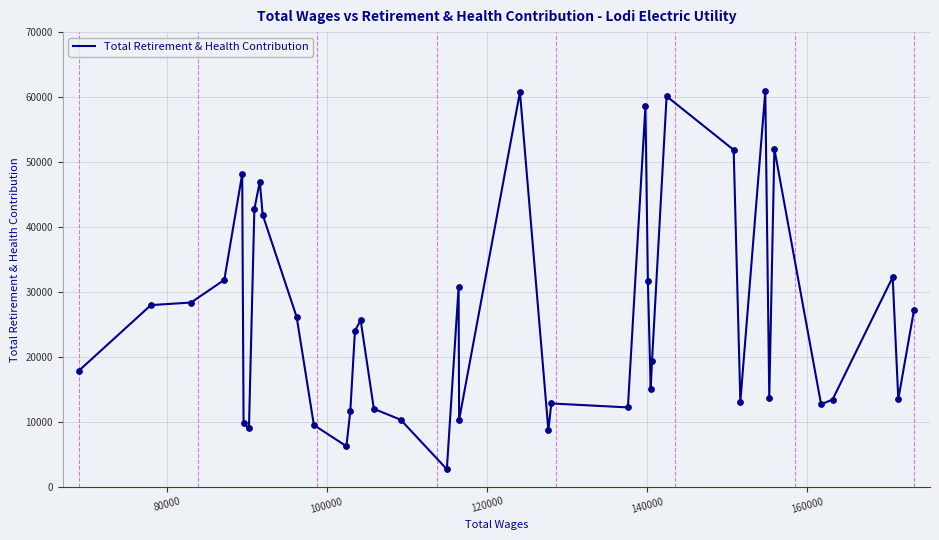

What is the difference between the maximum and minimum values?

58215